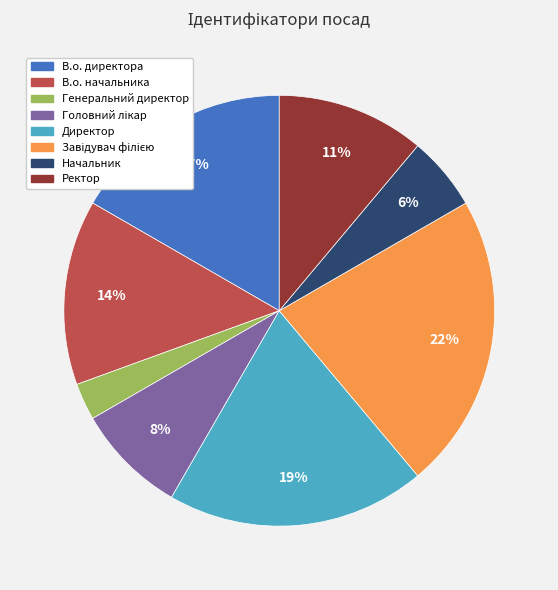

To the nearest percent, what percentage of the pie is В.о. начальника?

14%